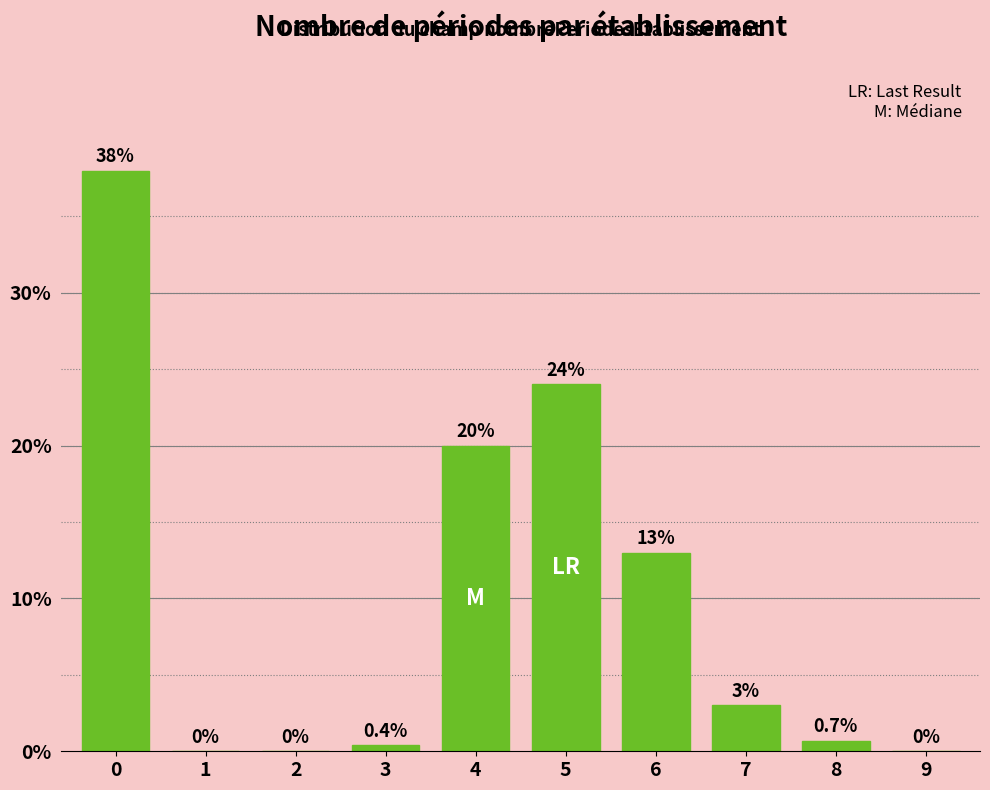

Reading left to right, transcribe all the data shown in this chart.

0=38.0	1=0.0	2=0.0	3=0.4	4=20.0	5=24.0	6=13.0	7=3.0	8=0.7	9=0.0